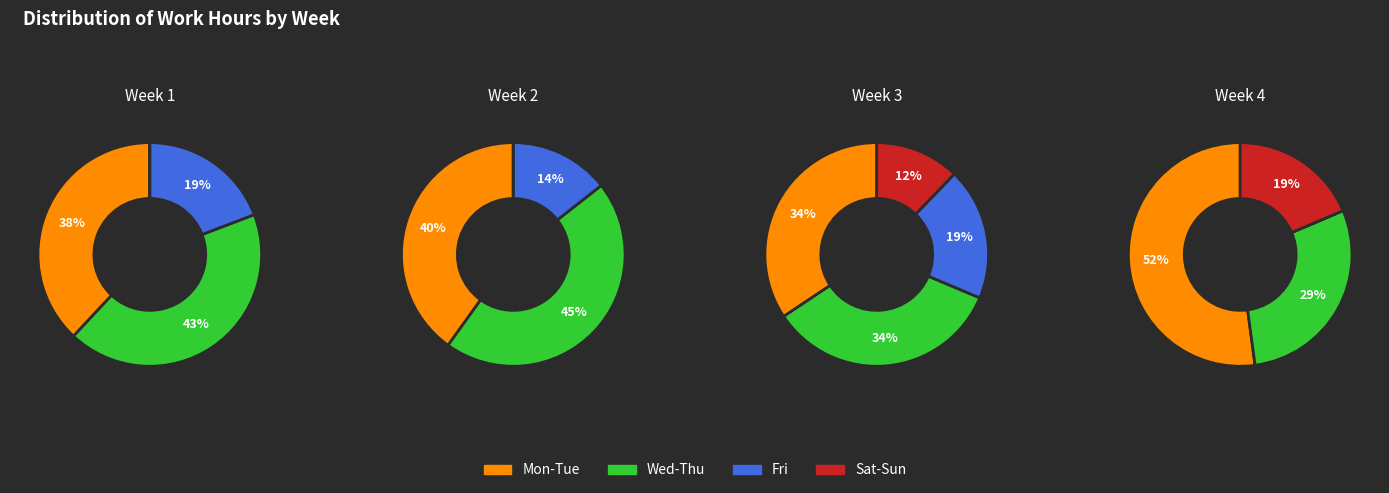

Is 2 the majority of the pie?

No